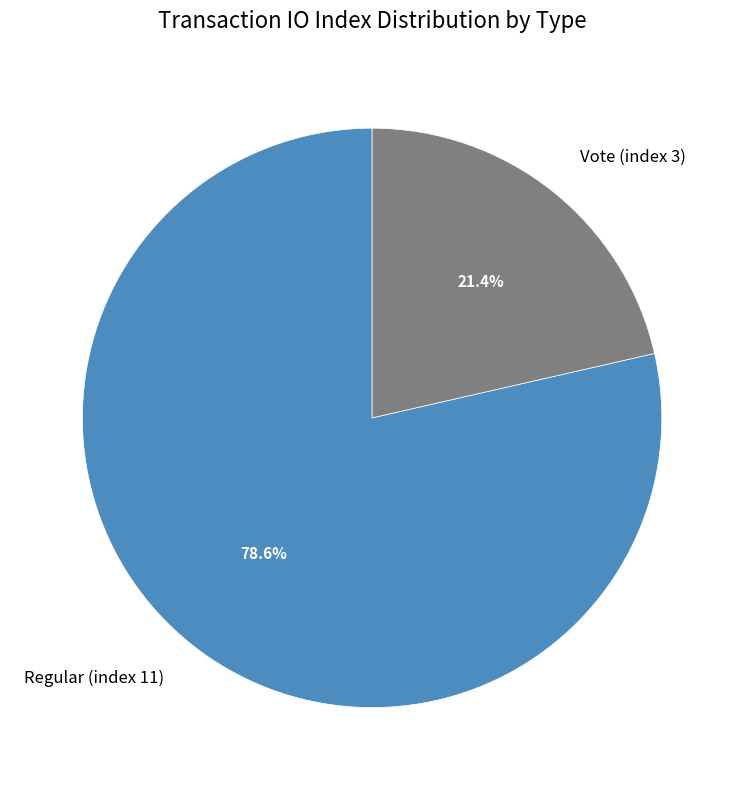

Approximately how many times larger is the value at Vote (index 3) compared to Regular (index 11)?

0.3